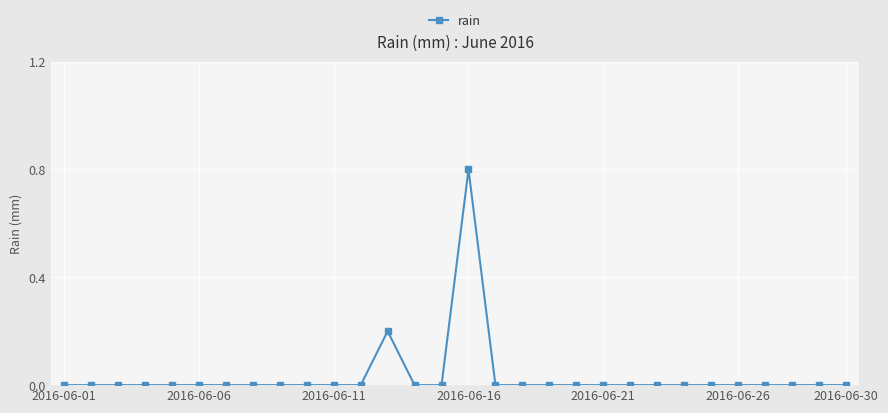

What is the maximum value shown in the chart?

0.8